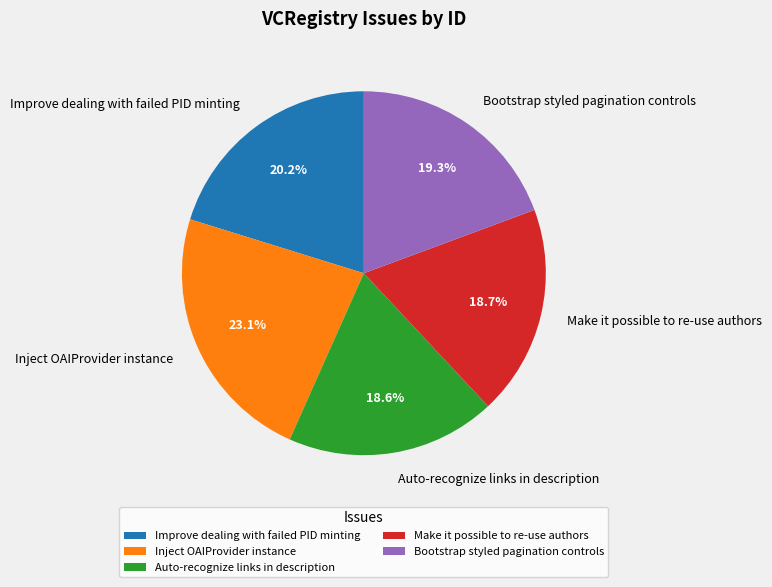

The Make it possible to re-use authors slice represents 19% of the pie. True or false?

True